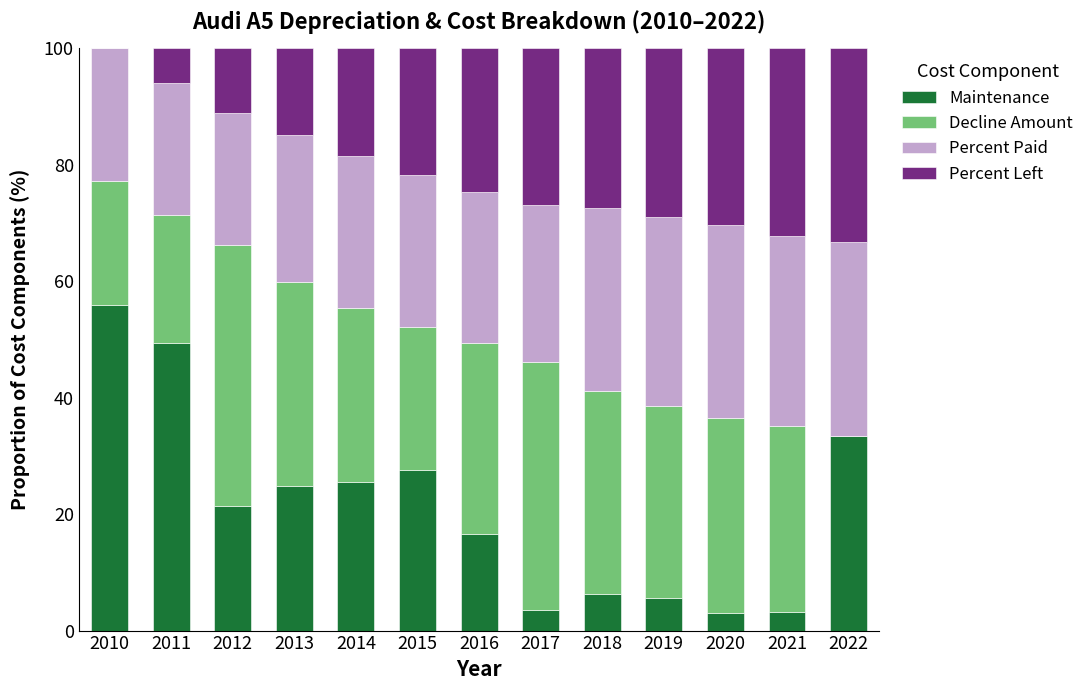

What is the total value across all series at 2011?

100.0